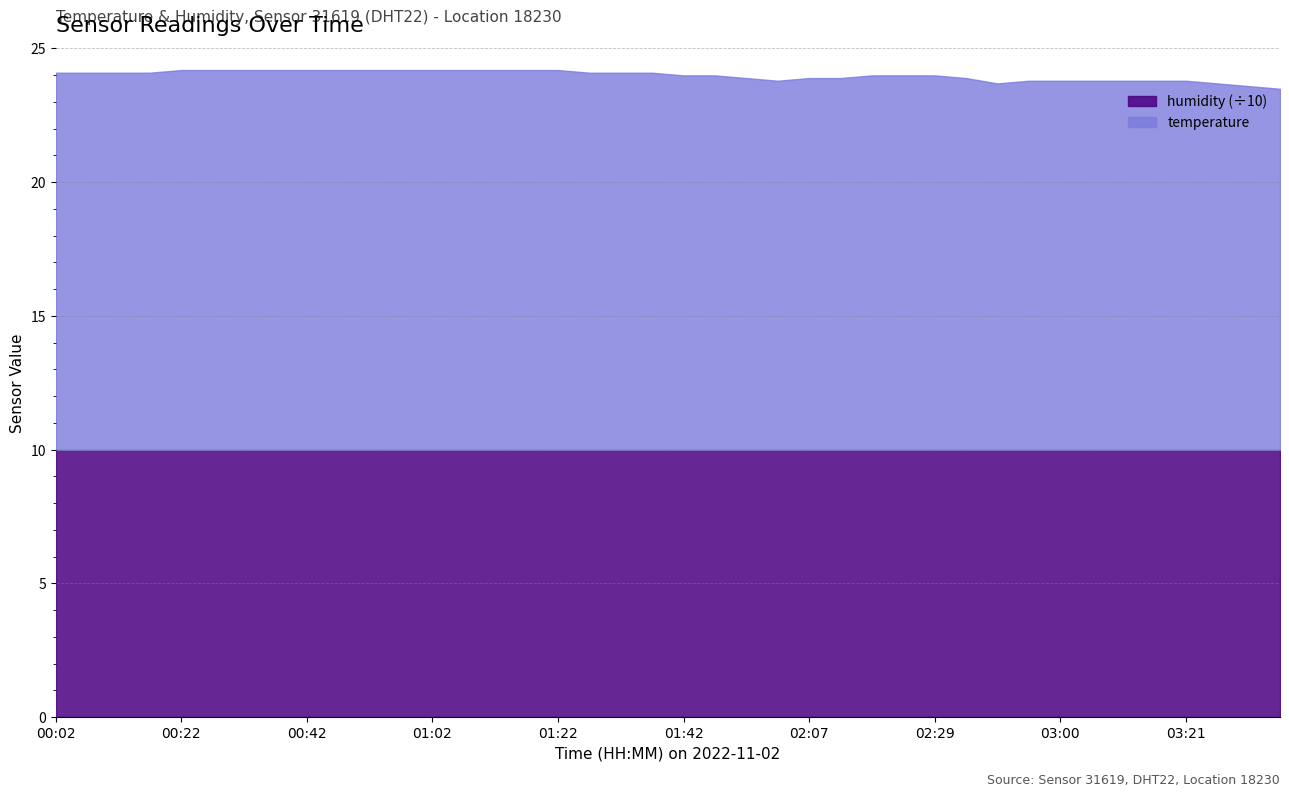

What is the sum of all temperature values?

560.0